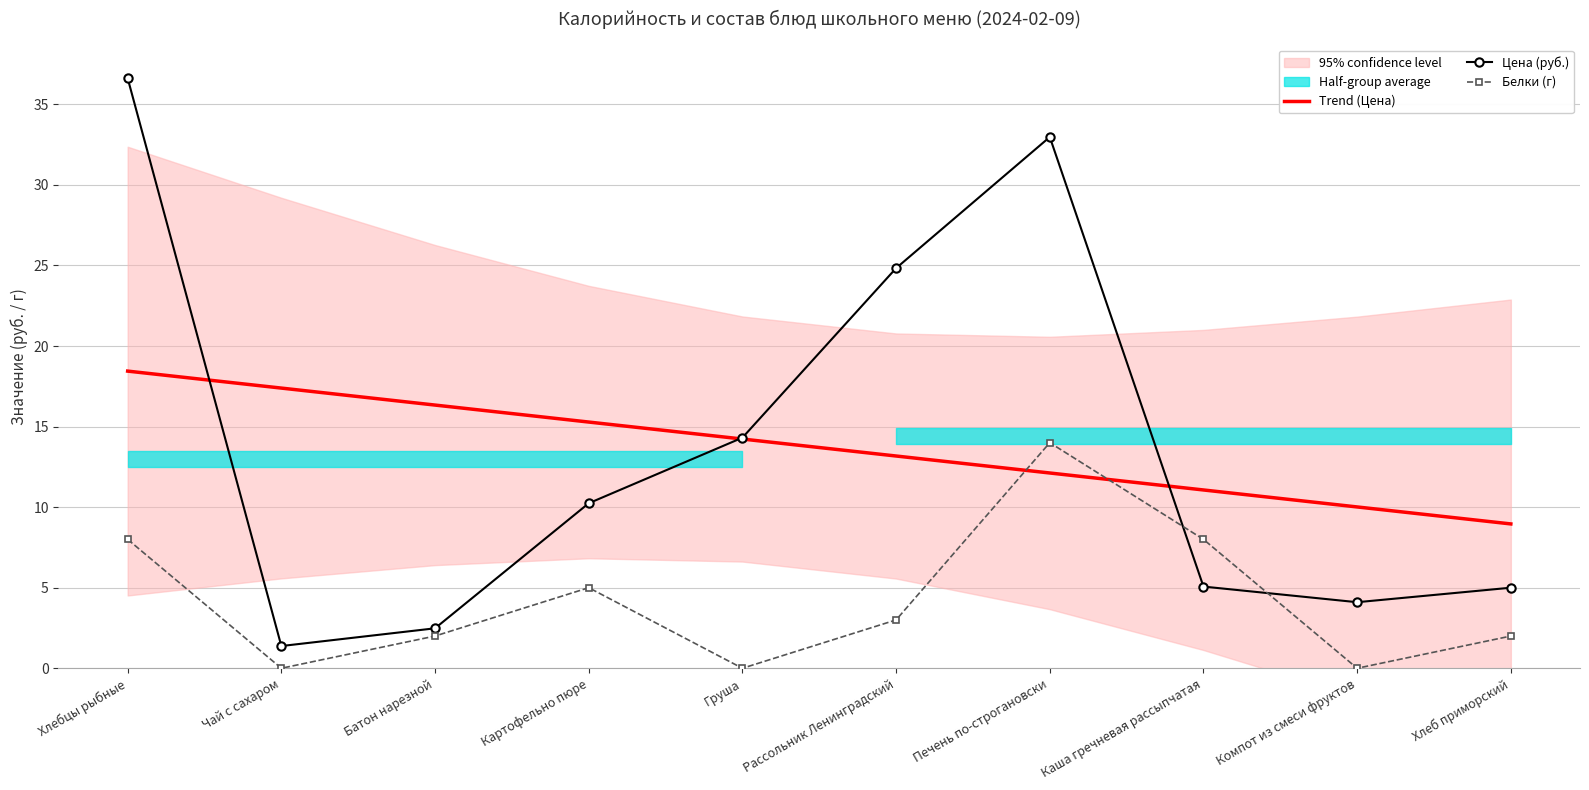

Is this an area chart (filled region under the line)?

No